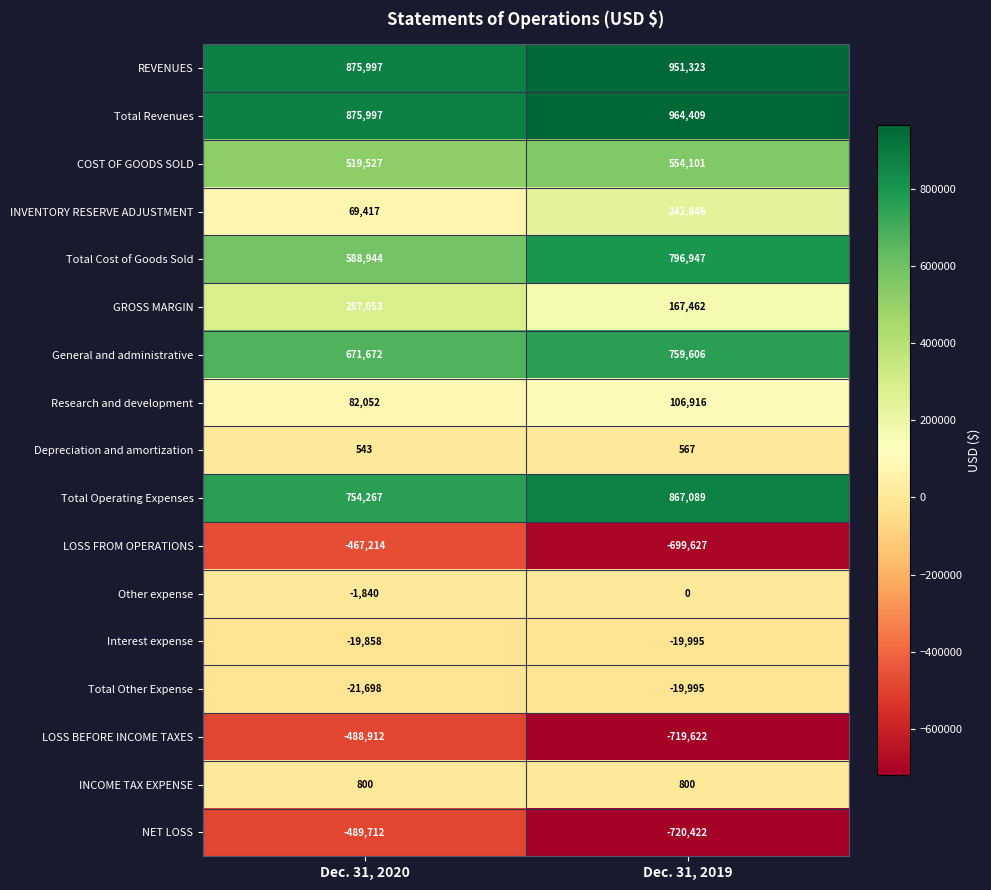

What is the maximum value shown in the chart?

964409